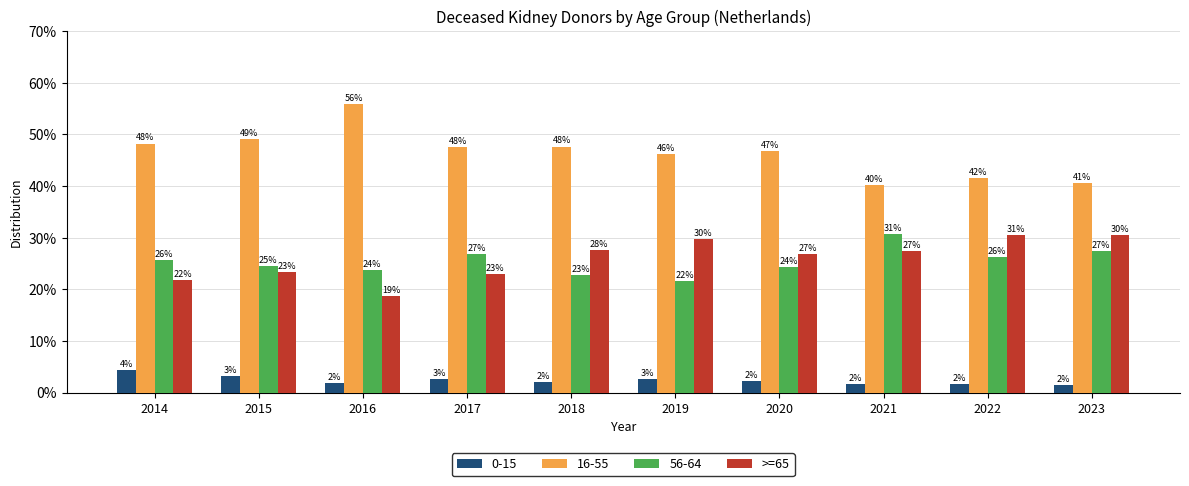

Where does the 0-15 series first go above 2?

2014